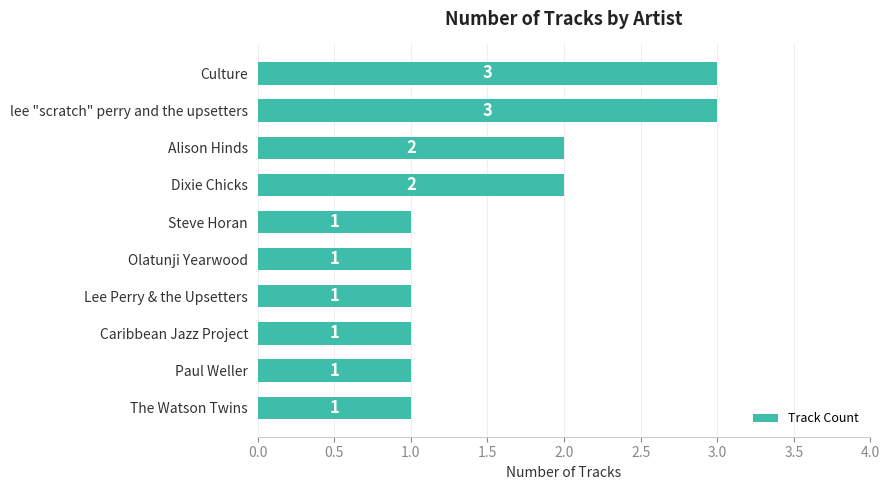

What is the value of the 4th bar from the top?

2